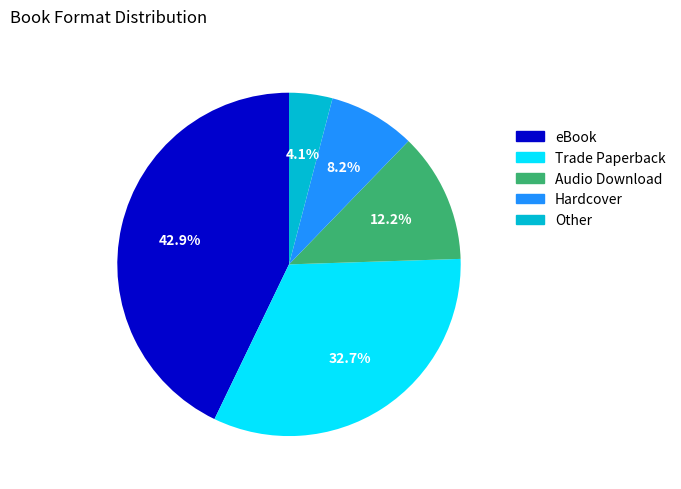

To the nearest percent, what is the average slice percentage?

20%